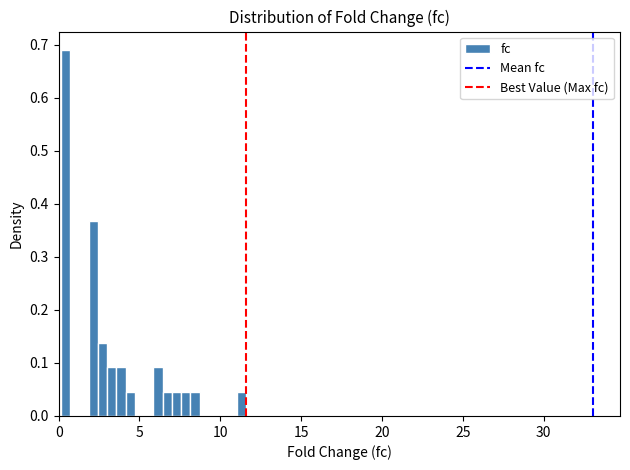

Read against the x-axis, roughly where is the centre of the tallest bar?

0.5